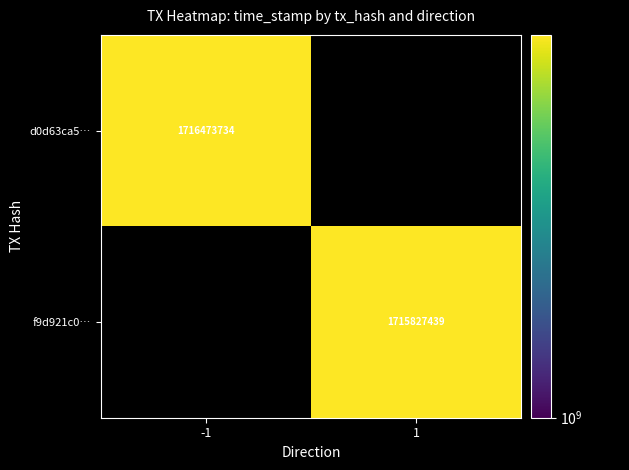

Is it true that f9d921c0… equals 1715827439 at 1?

True